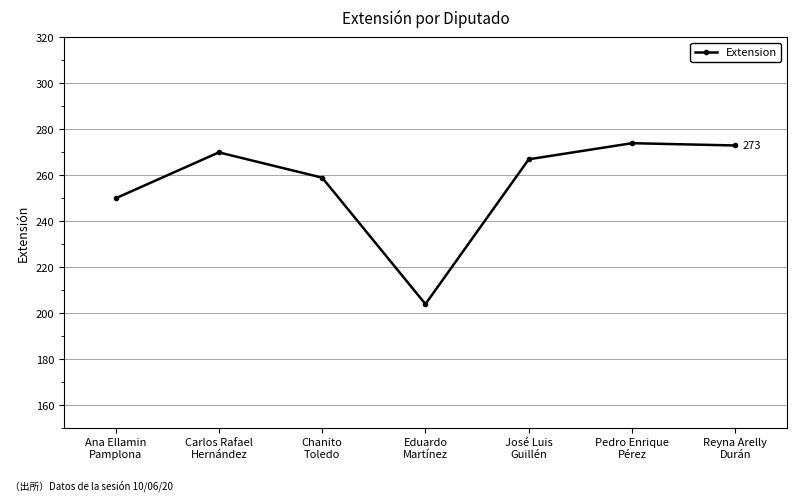

How many points are lower than both their immediate neighbors (excluding endpoints)?

1